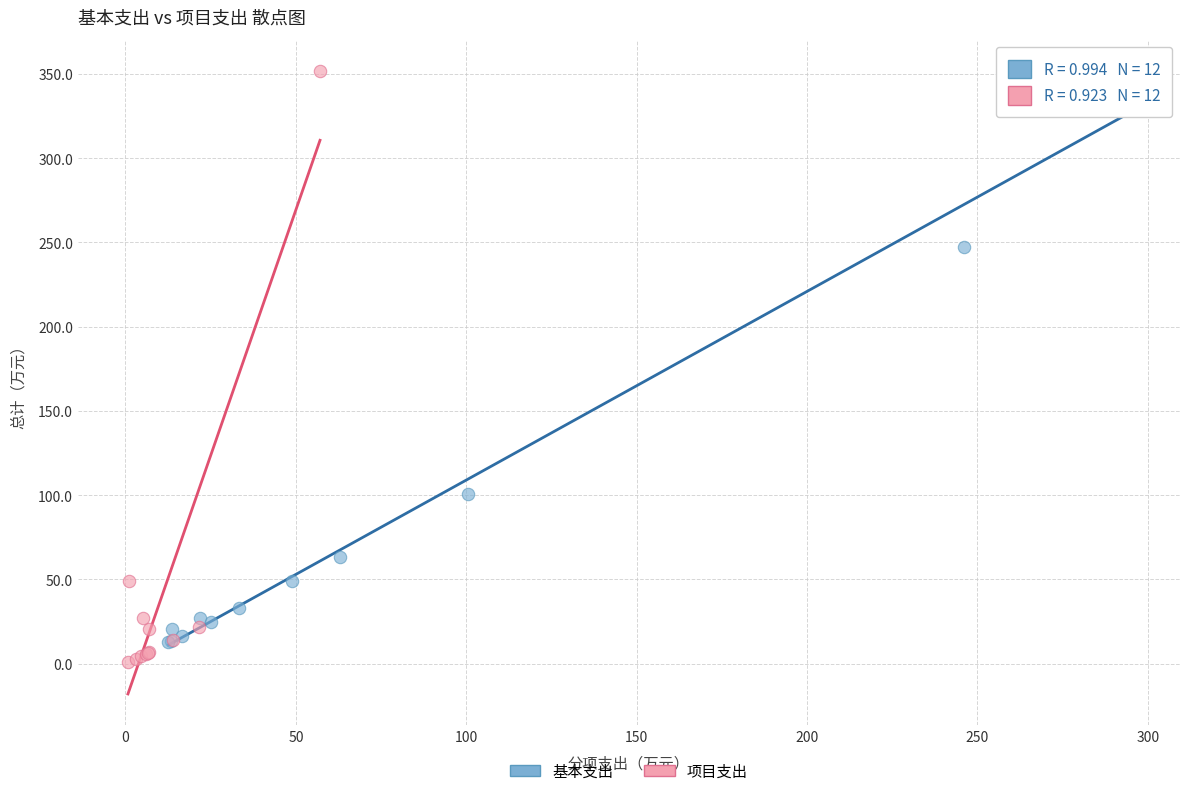

Which series contains the lowest Y value?

项目支出